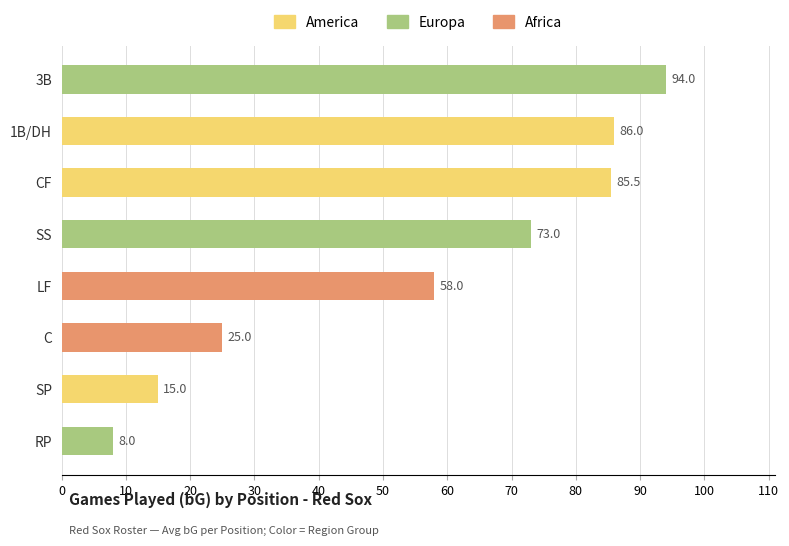

Between LF and CF, which is larger?

CF